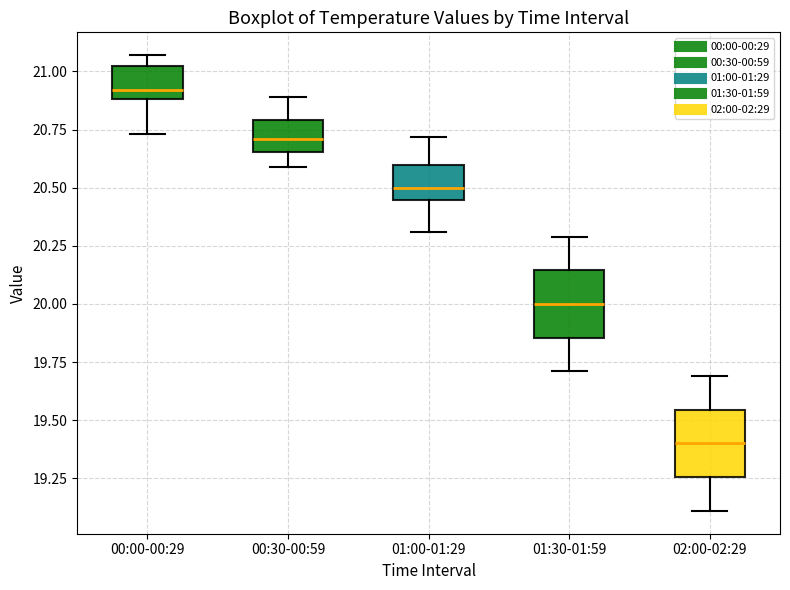

Where is the lower edge of the box for 00:00-00:29 on the y-axis? The values are not printed on the chart, so give them approximately, as read against the axis.

20.90